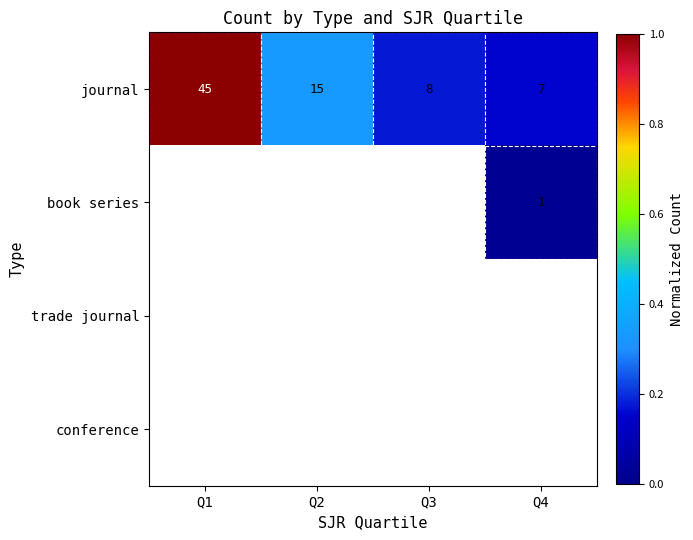

Between Q3 and Q1, which is larger?

Q1